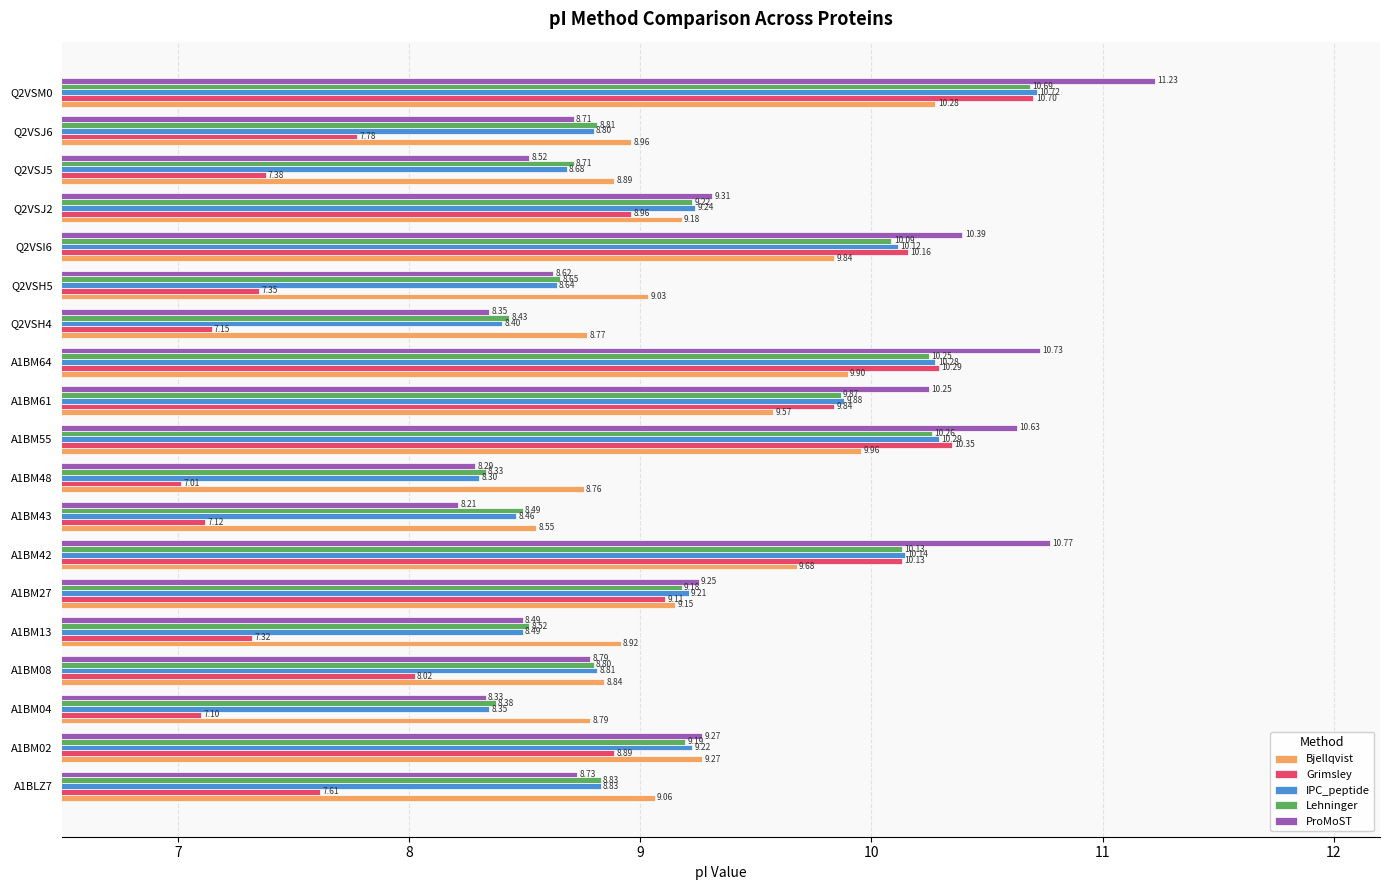

Which series has the largest total across all categories?

ProMoST